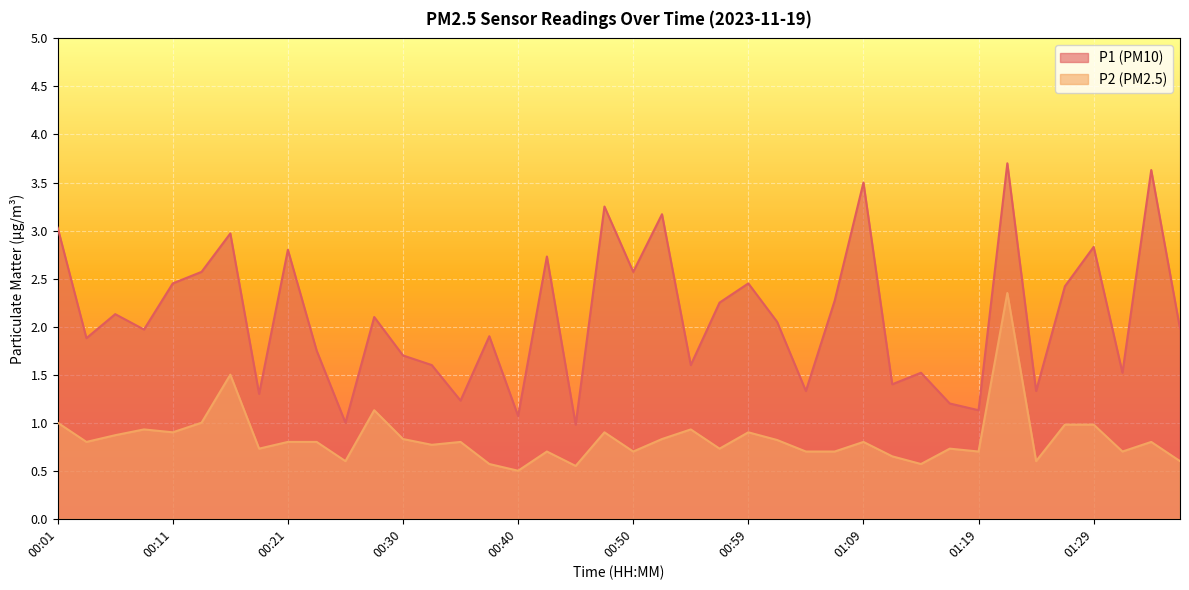

How many data points does each series have?

40